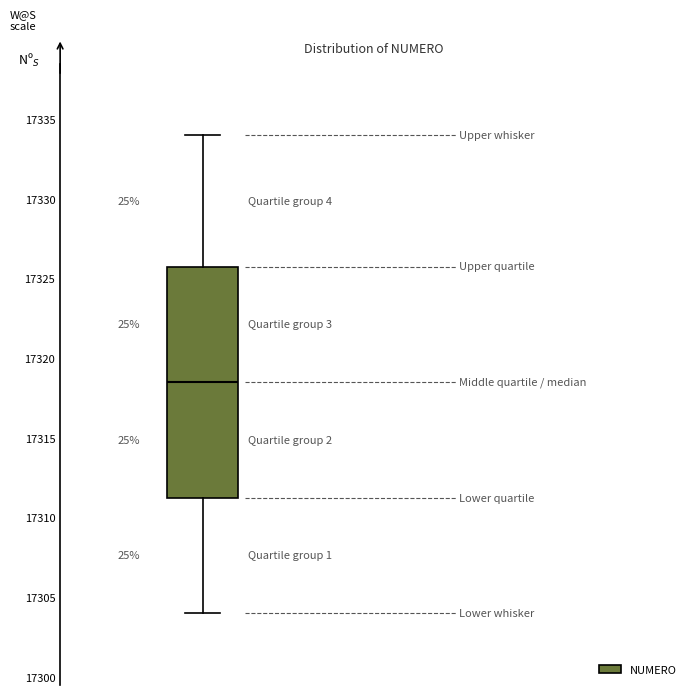

Read this box plot against the y-axis: the position of the median line, the range covered by the box, and the ends of both whiskers. The values are not printed on the chart, so give them approximately, as read against the axis.

median 17318.5, box 17311.5 to 17326.0, whiskers 17304.0 to 17334.0